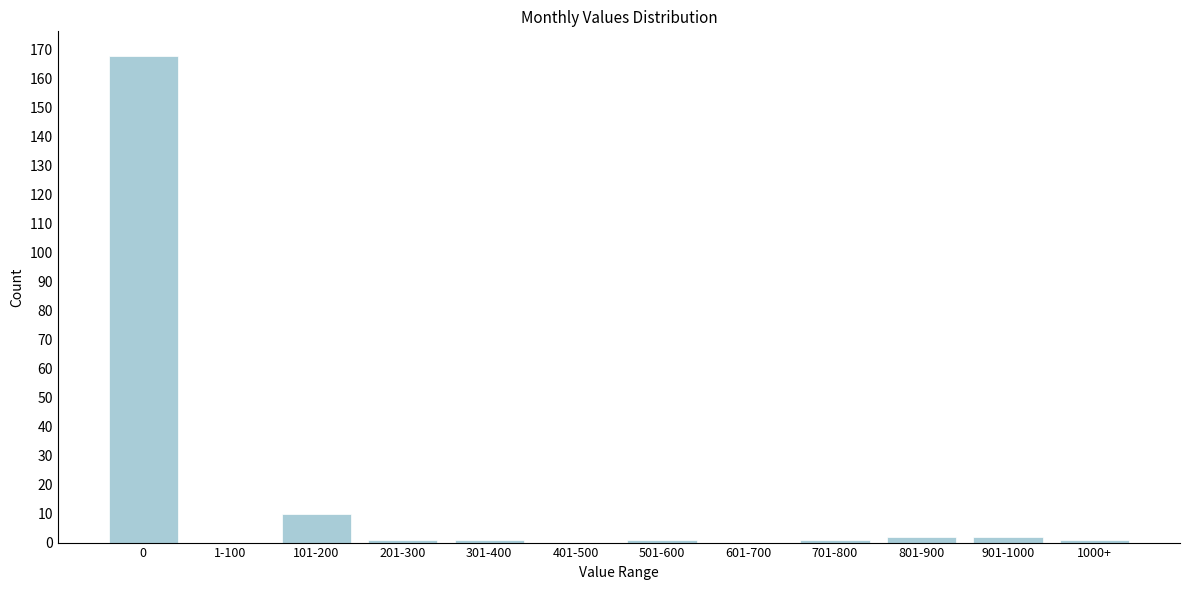

Reading right to left, what are all the values shown in this chart?

1000+=1	901-1000=2	801-900=2	701-800=1	601-700=0	501-600=1	401-500=0	301-400=1	201-300=1	101-200=10	1-100=0	0=168